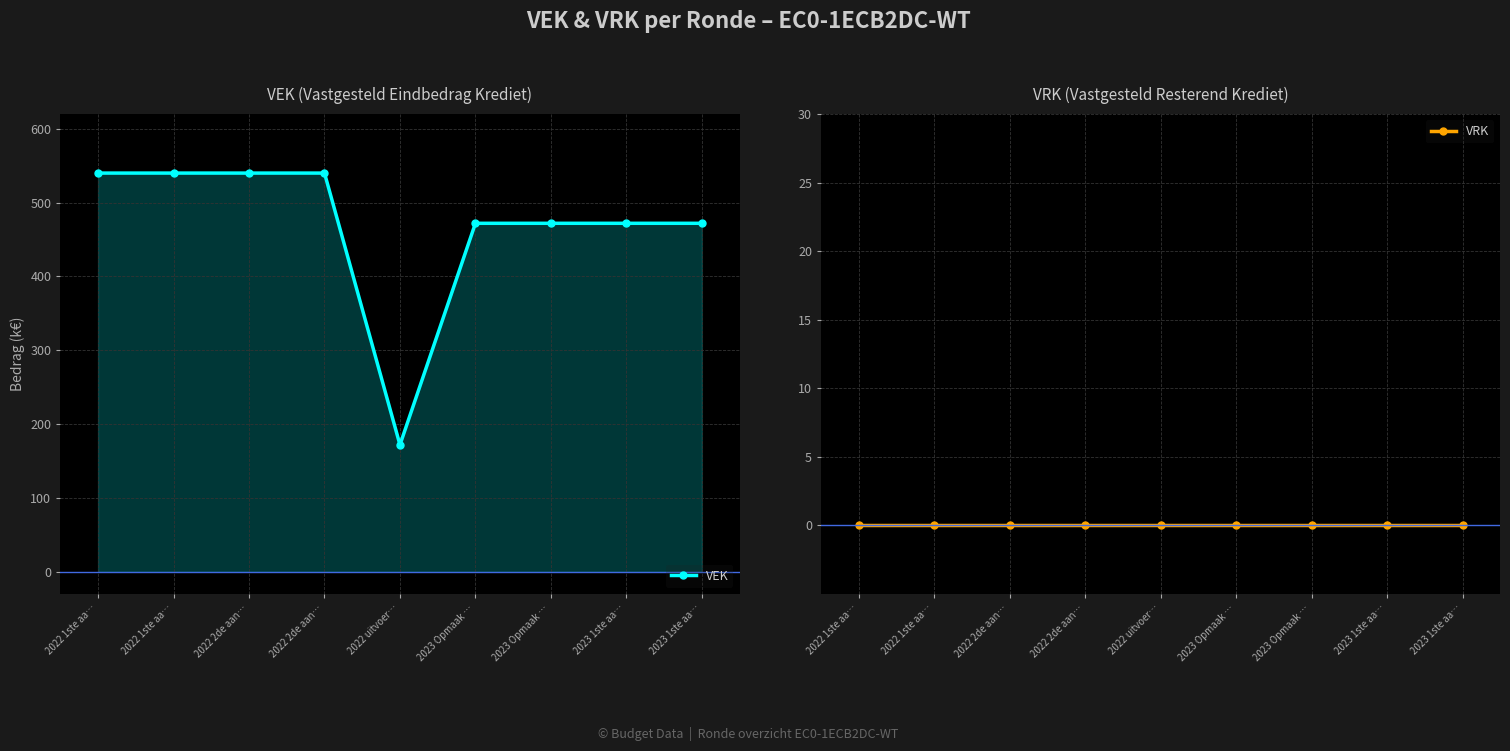

What is the lowest value of the VEK series?

172